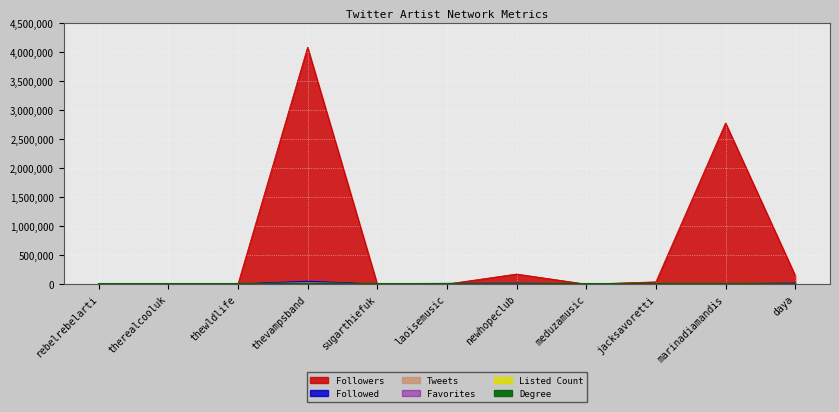

Where do Favorites and Tweets first cross each other?

therealcooluk and thewldlife